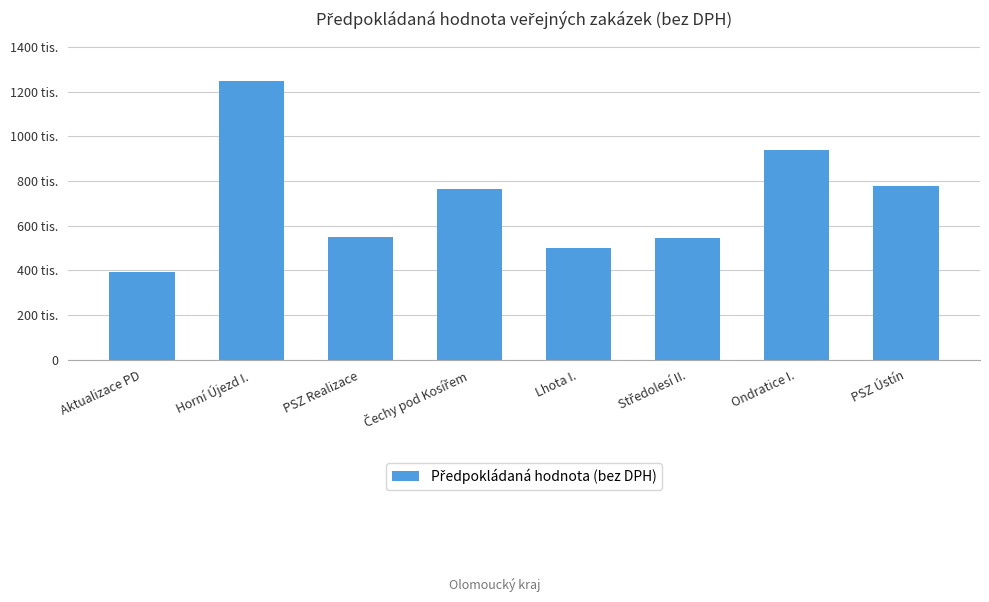

Where is the data nearest to the value 821909?

PSZ Ústín